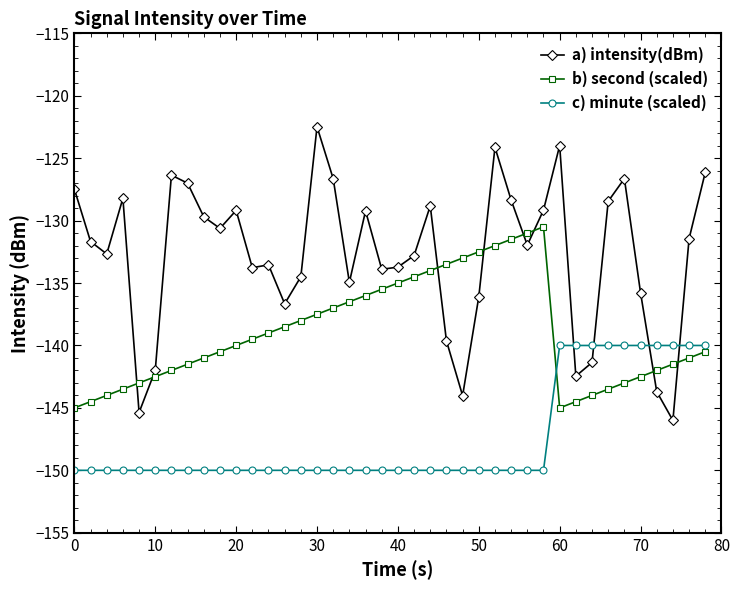

Which series has the largest total across all categories?

a) intensity(dBm)